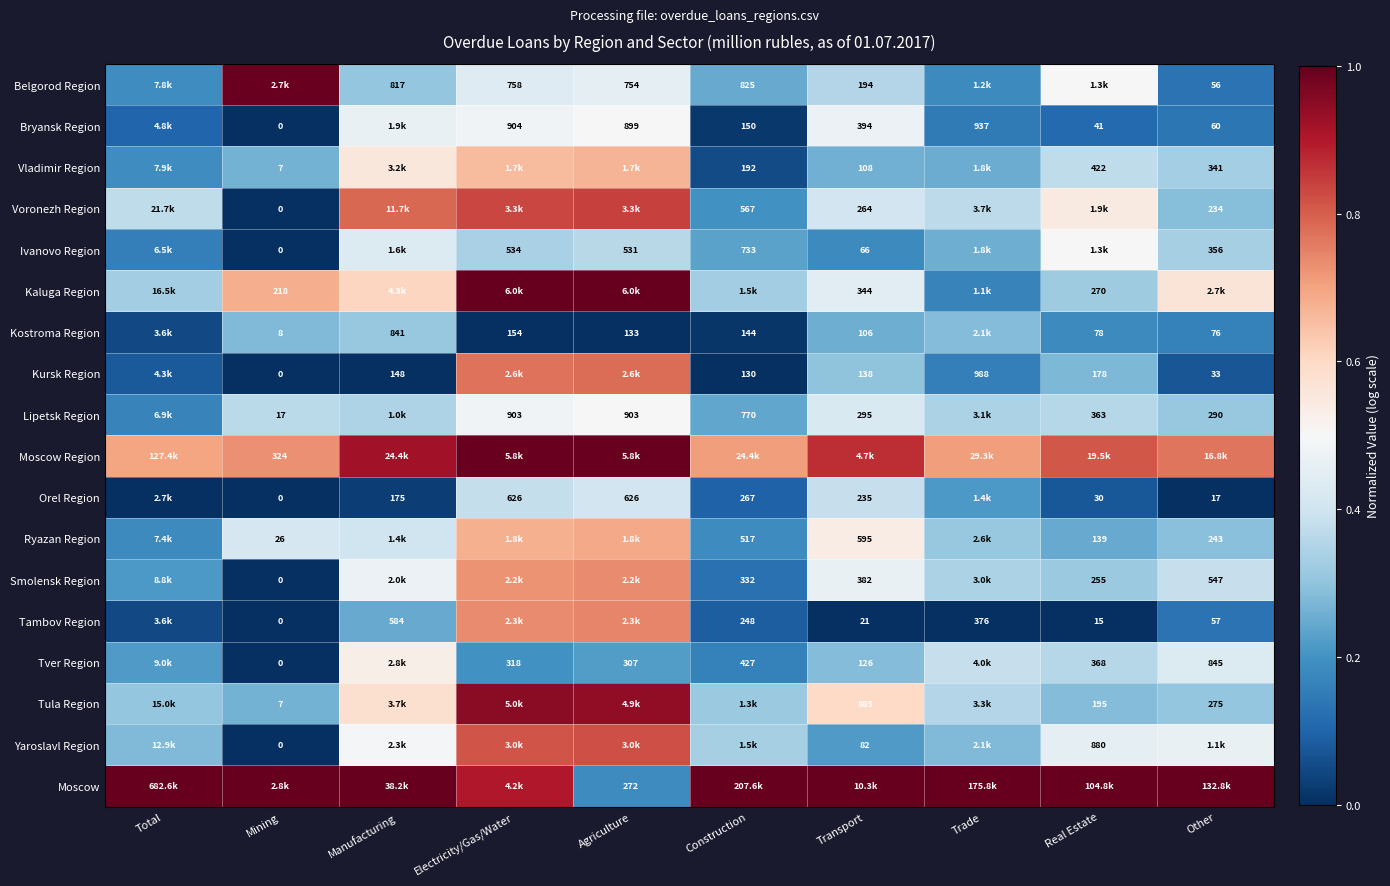

The value of Belgorod Region at Agriculture is 0.2. True or false?

False